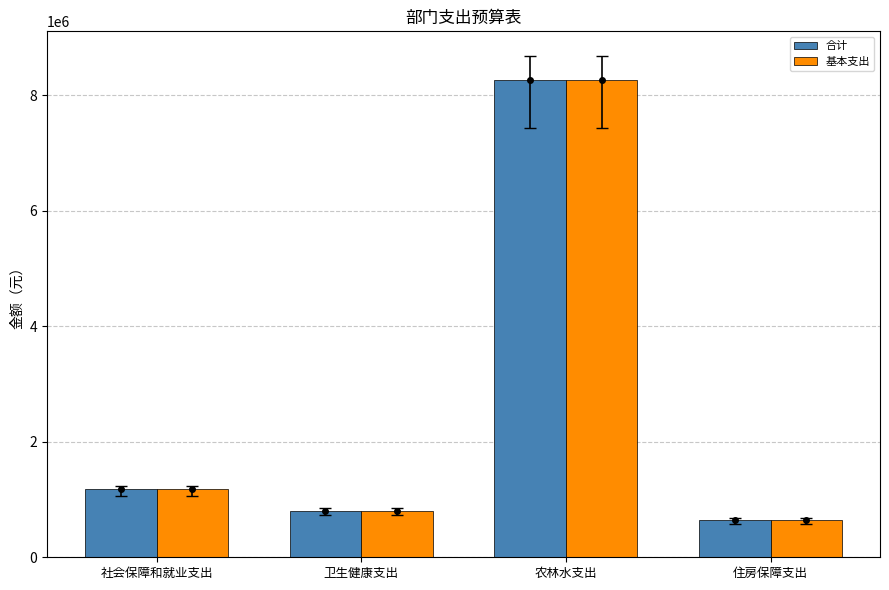

What is the approximate value of 基本支出 at 卫生健康支出?

808687.2